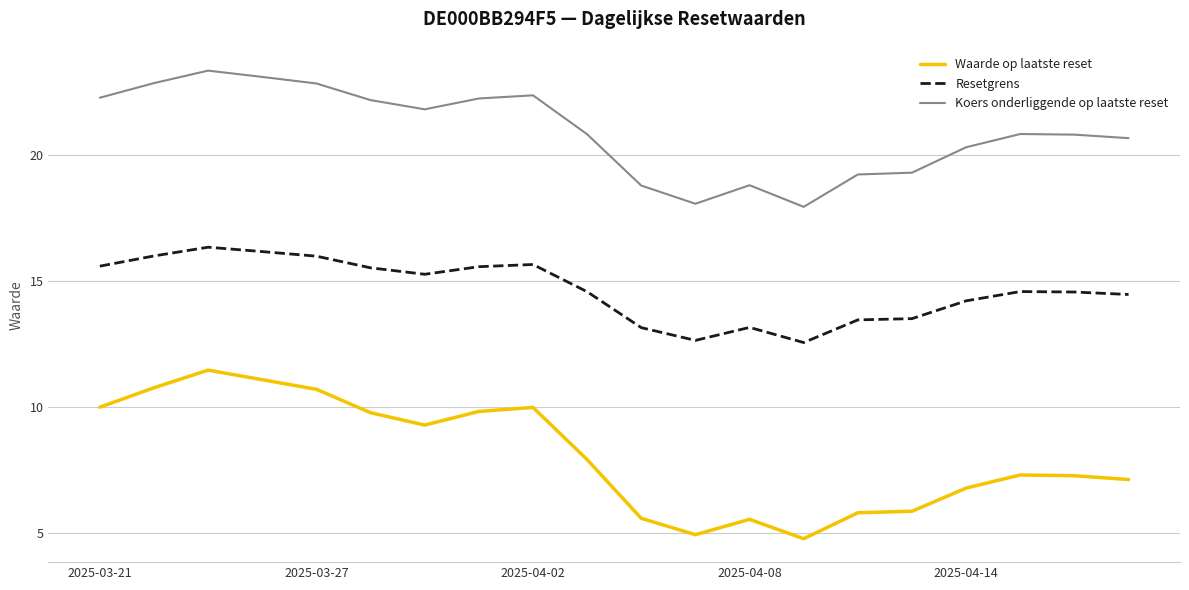

What are all the series names shown in the legend?

Waarde op laatste reset, Resetgrens, Koers onderliggende op laatste reset